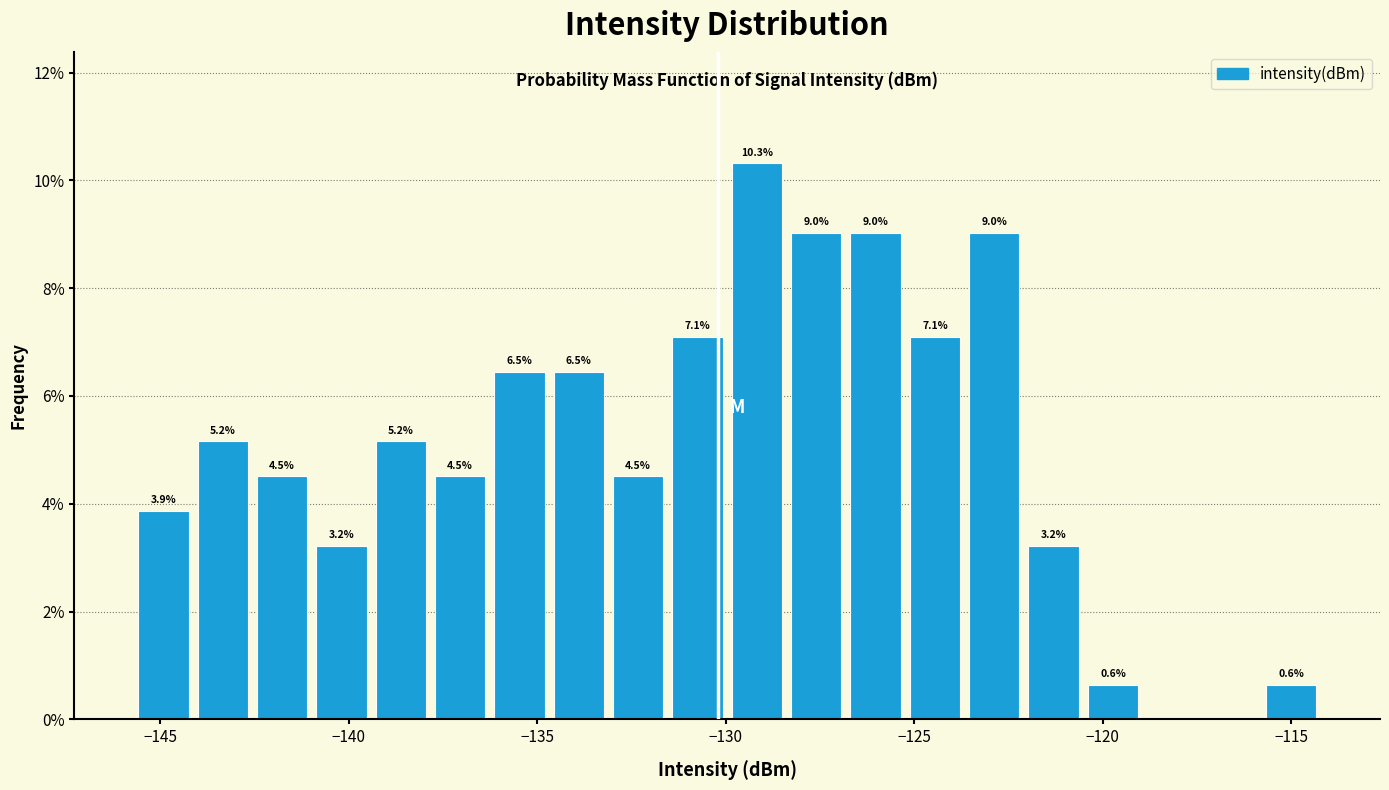

Around what value on the x-axis is the tallest bar? Give the approximate position of its centre, as read against the axis.

-129.0